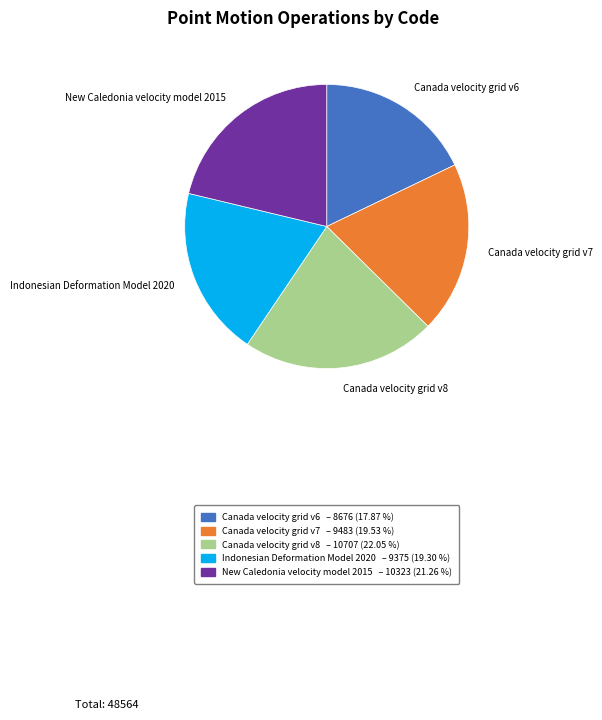

How many slices are in this pie chart?

5